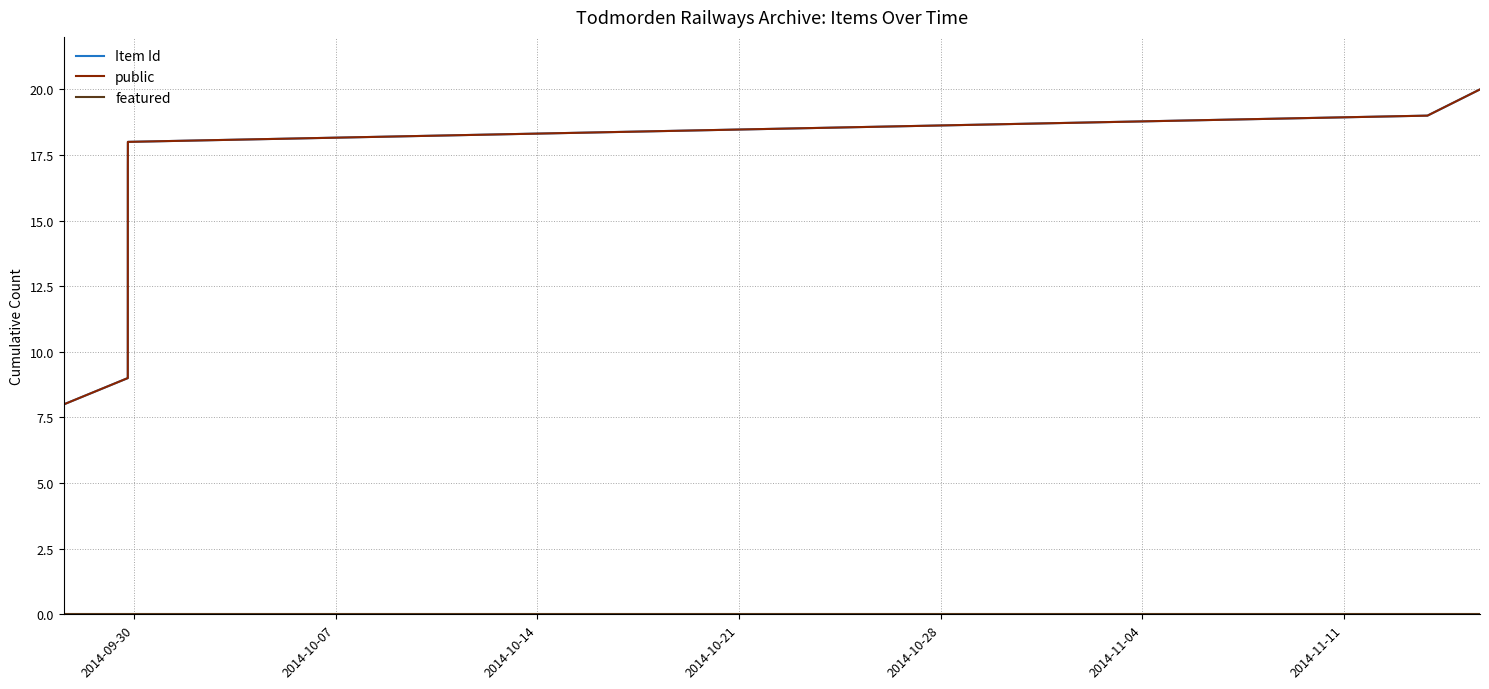

What is the sum of all Item Id values?

210